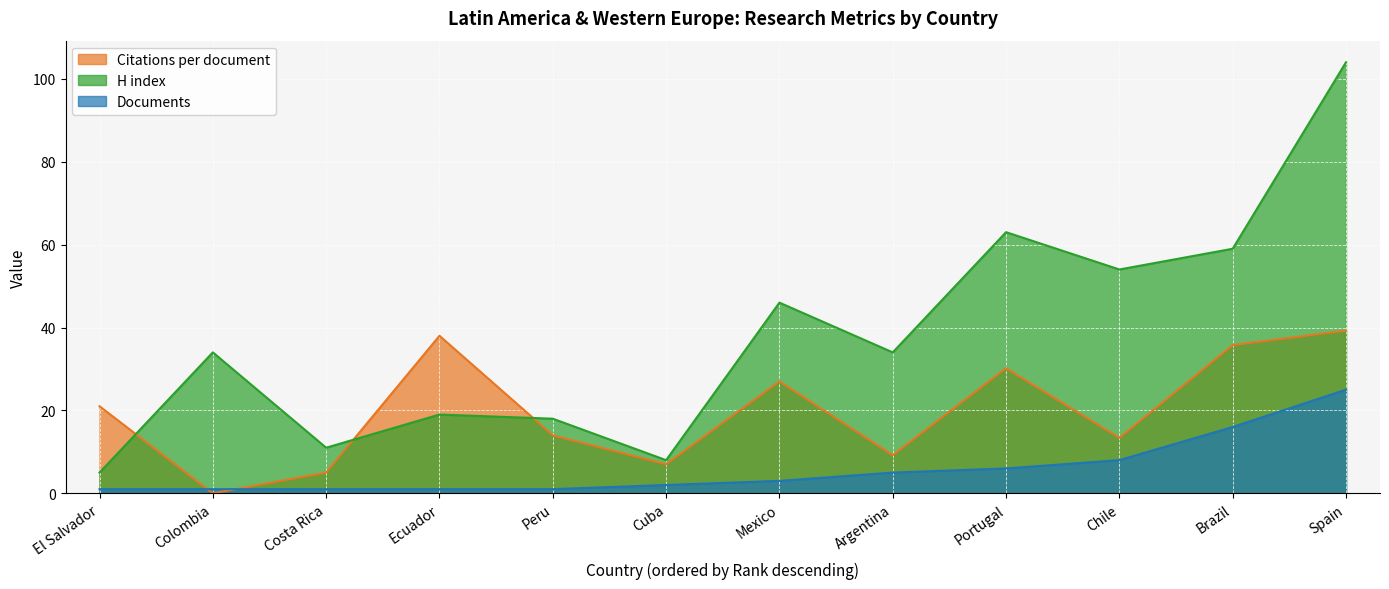

What are all the series names shown in the legend?

Citations per document, H index, Documents